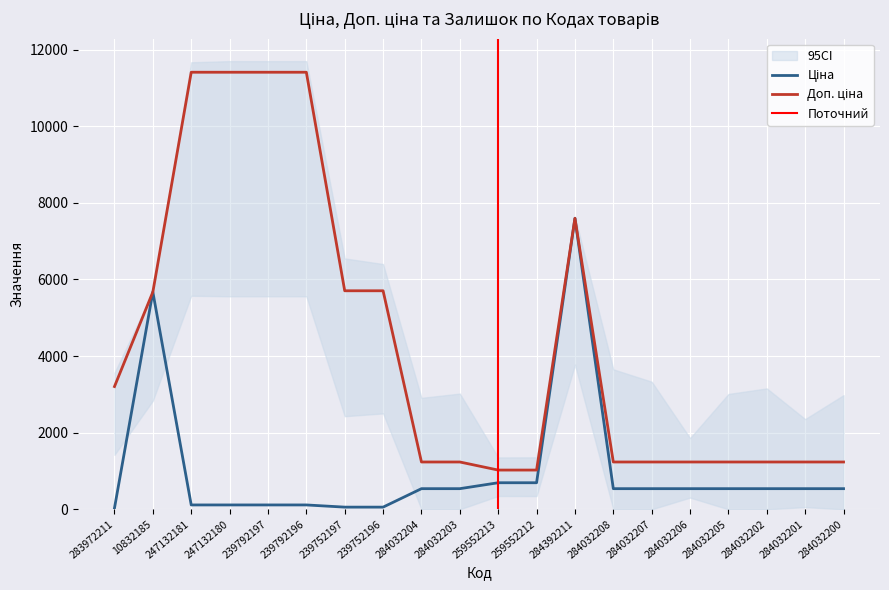

What is the difference between the second highest and second lowest values in the Доп. ціна series?

10385.4